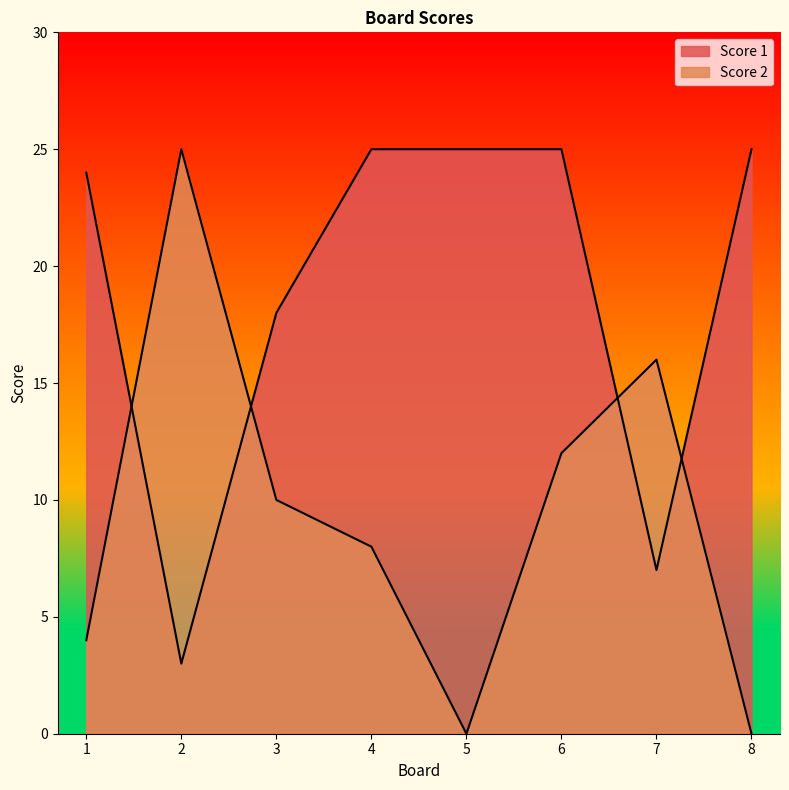

Is the value of Score 1 at 8 greater than the value of Score 2 at 2?

No